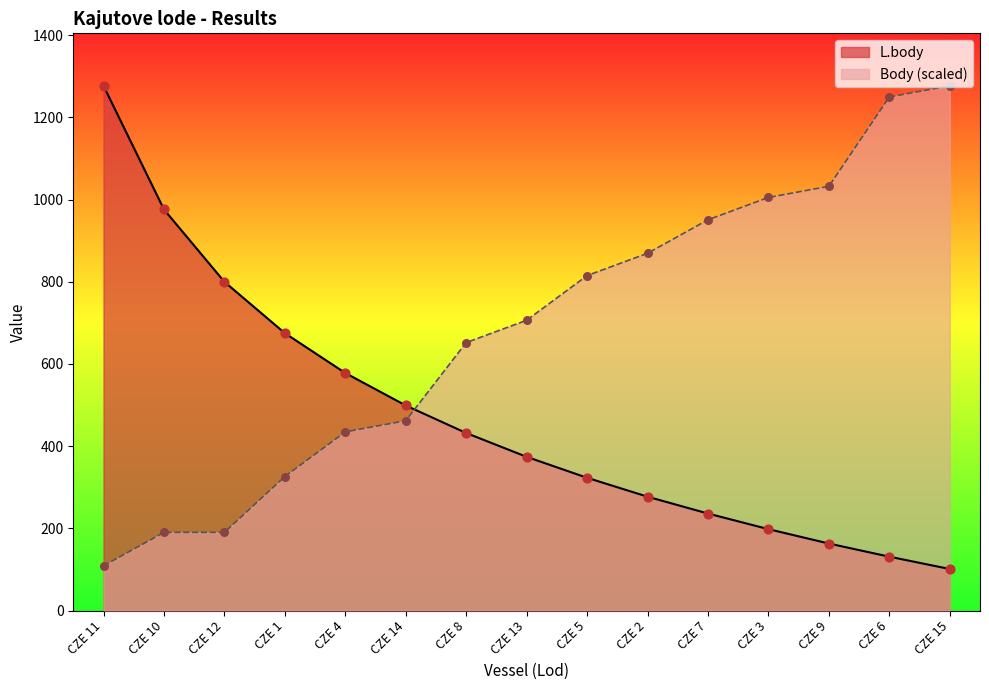

What are all the series names shown in the legend?

L.body, Body (scaled)